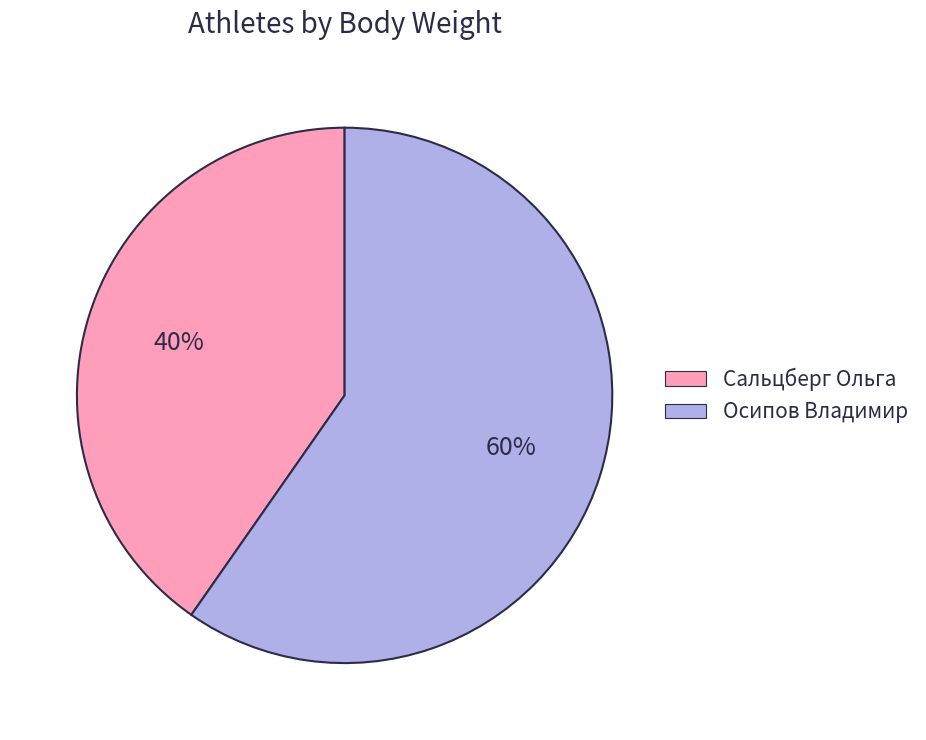

To the nearest percent, what is the combined percentage of Осипов Владимир and Сальцберг Ольга?

100%